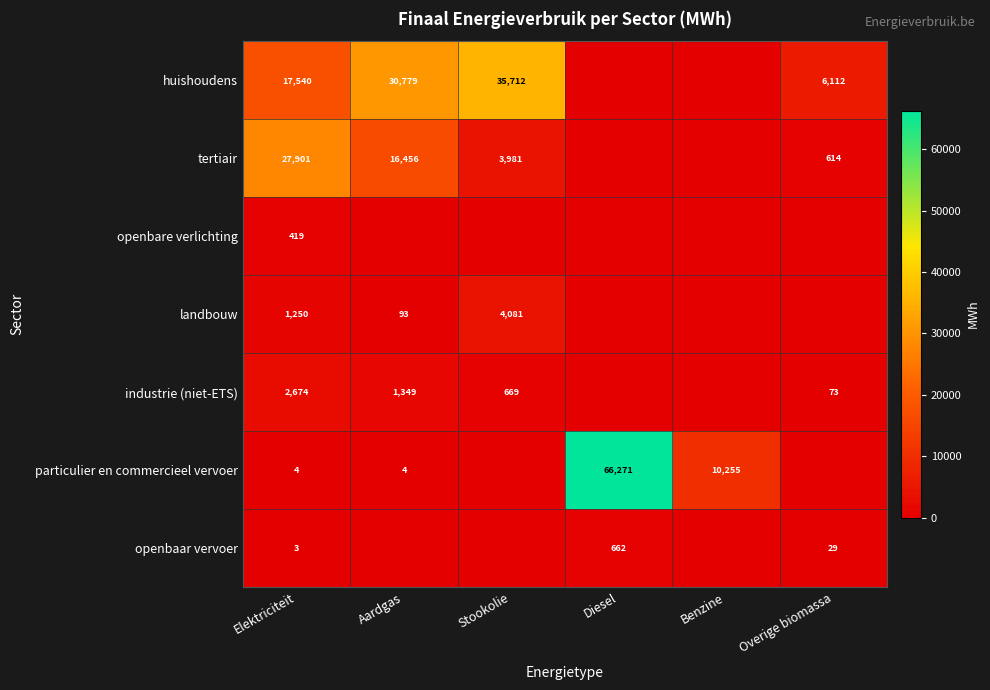

At which category does the chart reach its peak across all series?

Diesel